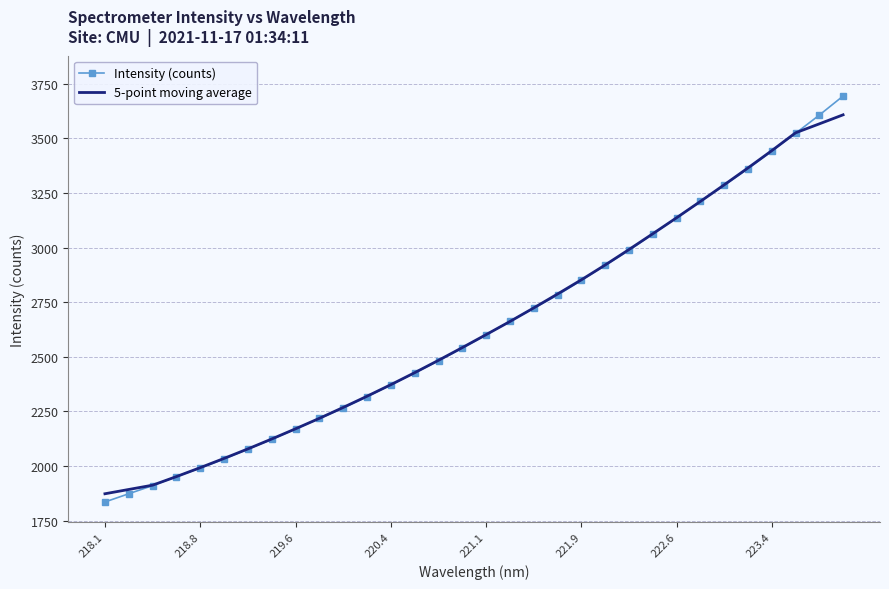

Reading left to right, extract all data points from this chart.

Intensity (counts): 1835.1	1872.8	1910.1	1951.6	1990.4	2031.8	2077.6	2121.7	2169.3	2217.4	2265.3	2316.9	2371.1	2425.8	2482.1	2539.5	2600.2	2662.2	2722.8	2782.3	2850.3	2918.6	2987.1	3062.2	3135.9	3211.1	3284.8	3360.7	3441.9	3522.7	3606.2	3693.5
5-point moving average: 1872.7	1892.4	1912.0	1951.3	1992.3	2034.6	2078.2	2123.6	2170.3	2218.1	2268.0	2319.3	2372.3	2427.1	2483.7	2542.0	2601.3	2661.4	2723.5	2787.2	2852.2	2920.1	2990.8	3063.0	3136.2	3210.9	3286.9	3364.2	3443.3	3525.0	3566.1	3607.4